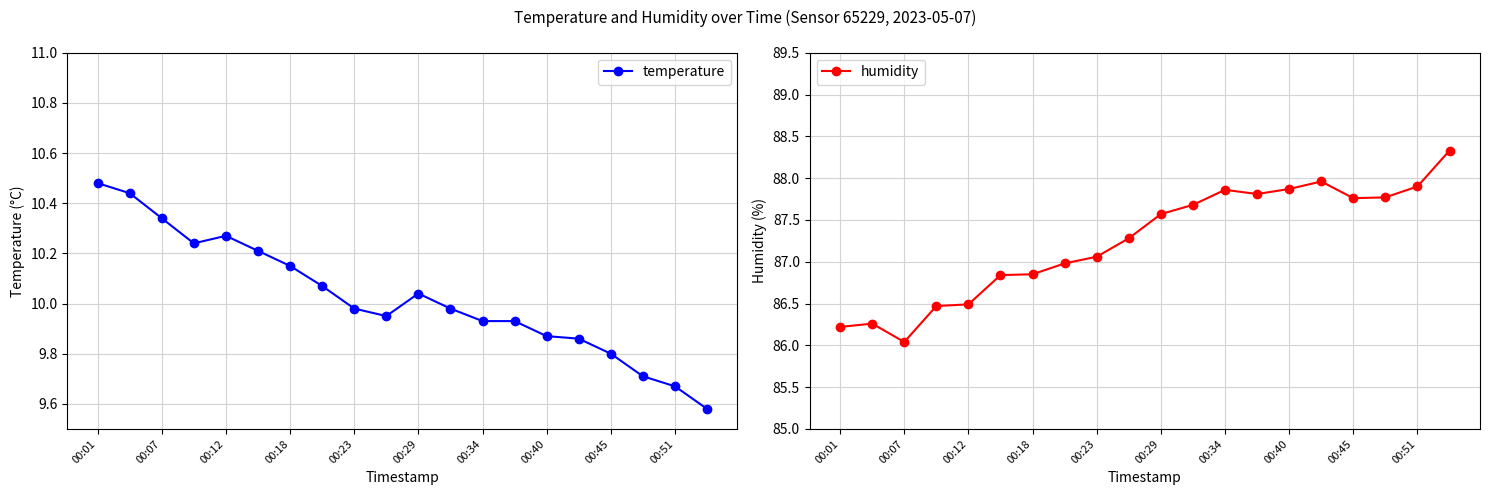

What is the maximum value for humidity?

88.3